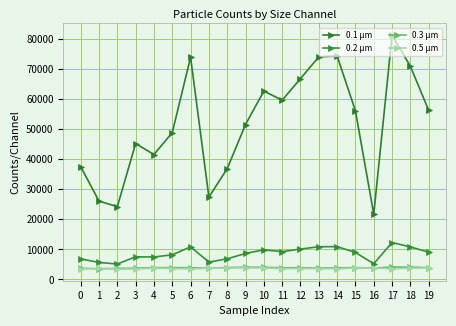

Does the chart have visible grid lines?

Yes